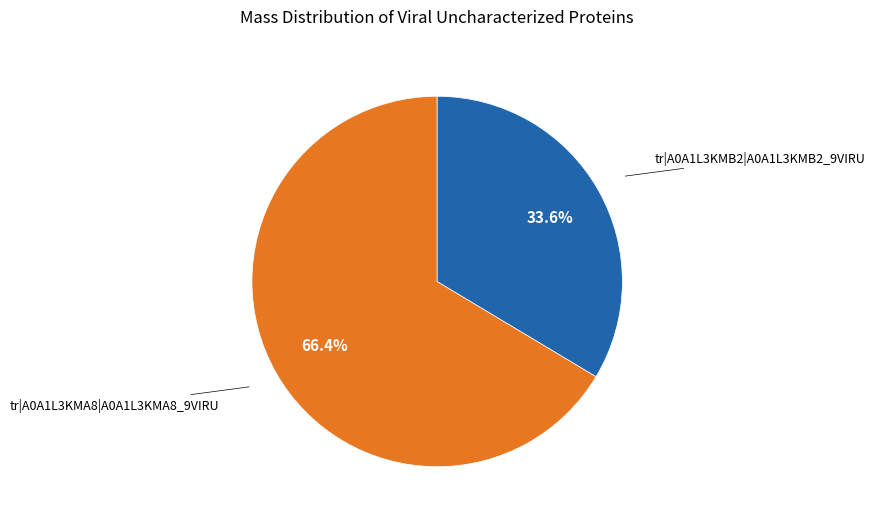

Which slice represents more than half of the pie?

tr|A0A1L3KMA8|A0A1L3KMA8_9VIRU